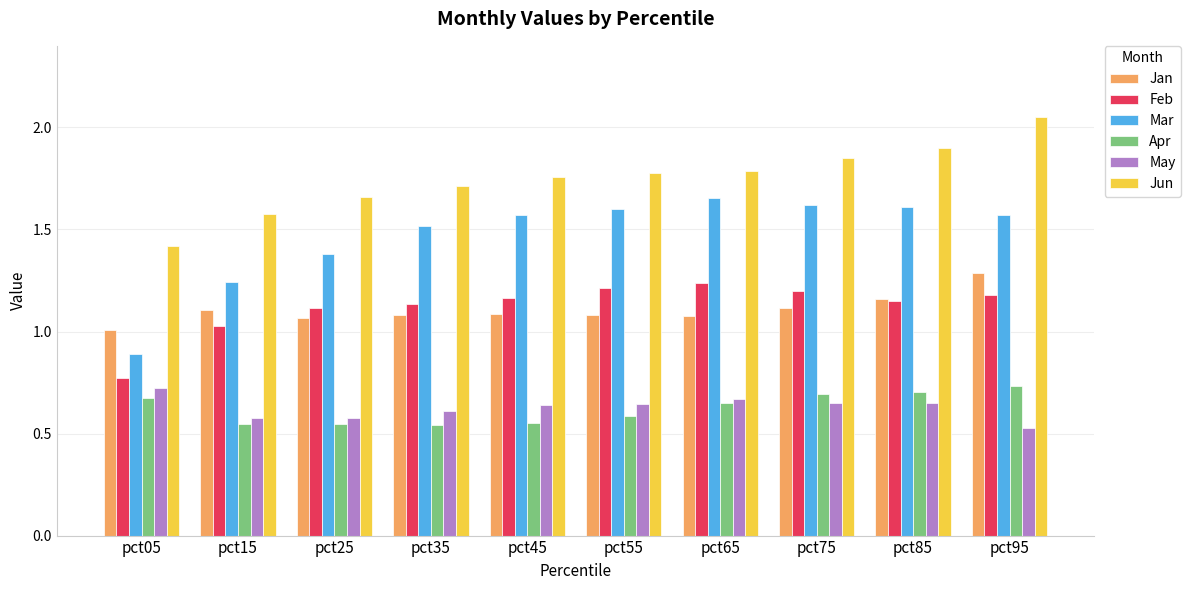

What is the sum of all Apr values?

6.2